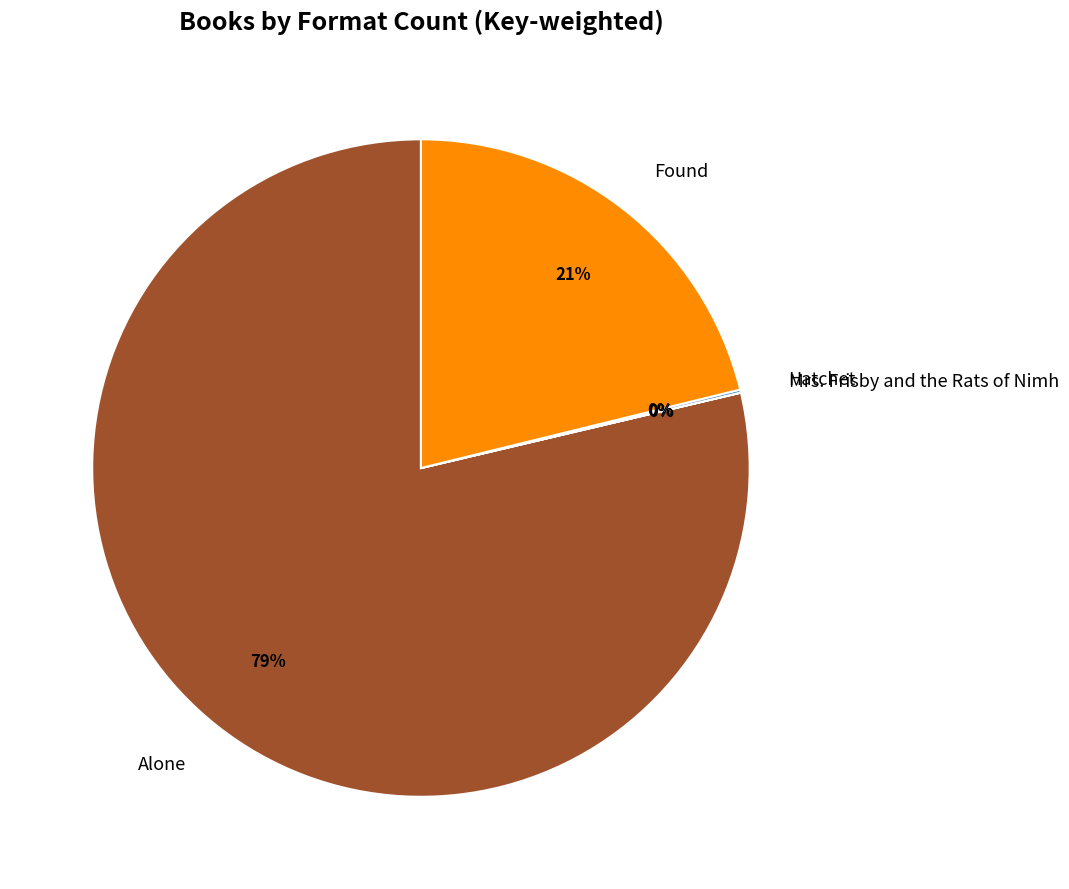

Which has a higher value, Alone or Found?

Alone